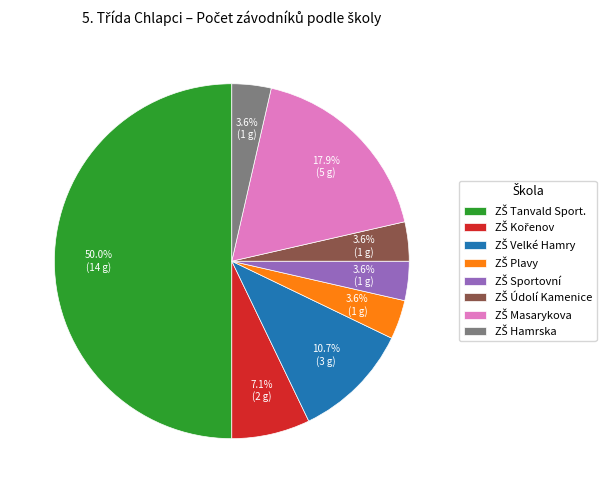

Which slice is the largest?

ZŠ Tanvald Sport.